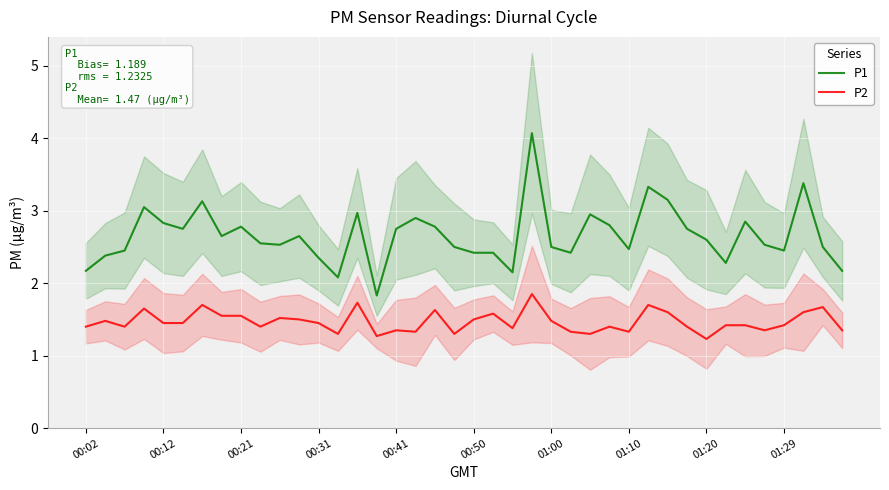

What is the difference between the P1 values at 11 and 13?

0.6